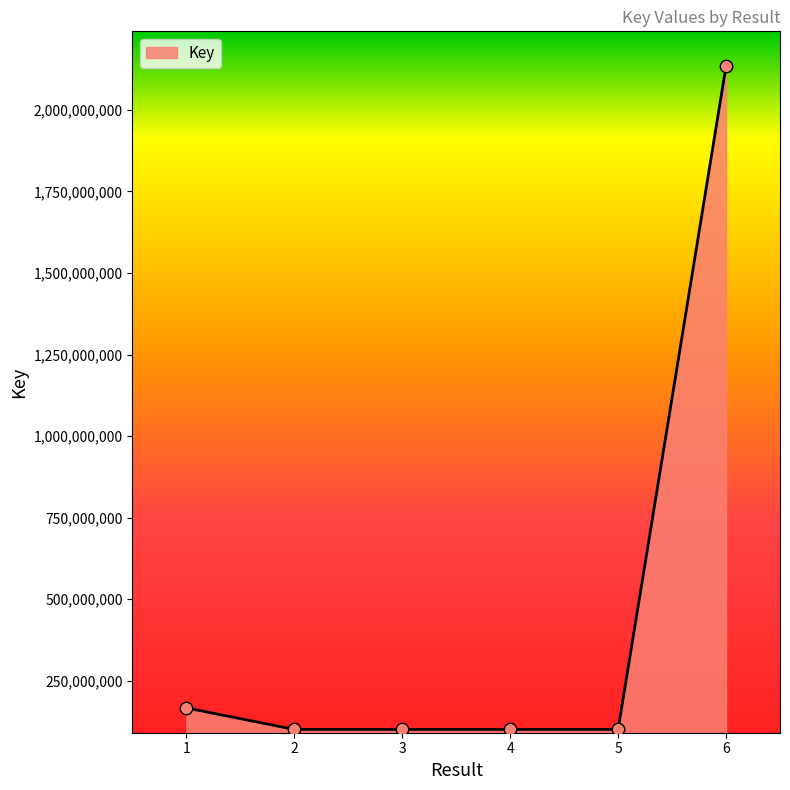

Which has a higher value, 3 or 6?

6